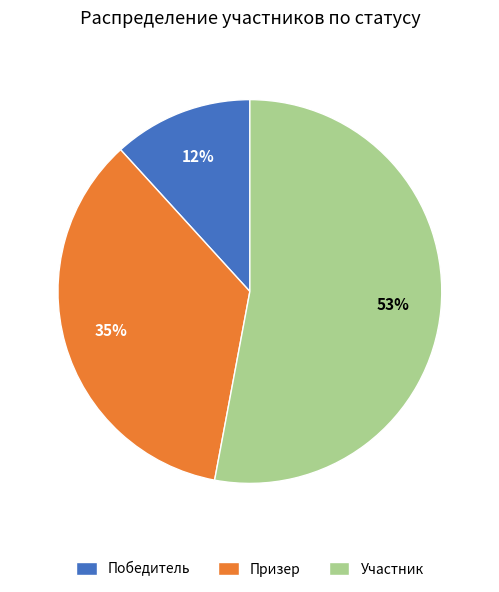

How many slices are in this pie chart?

3